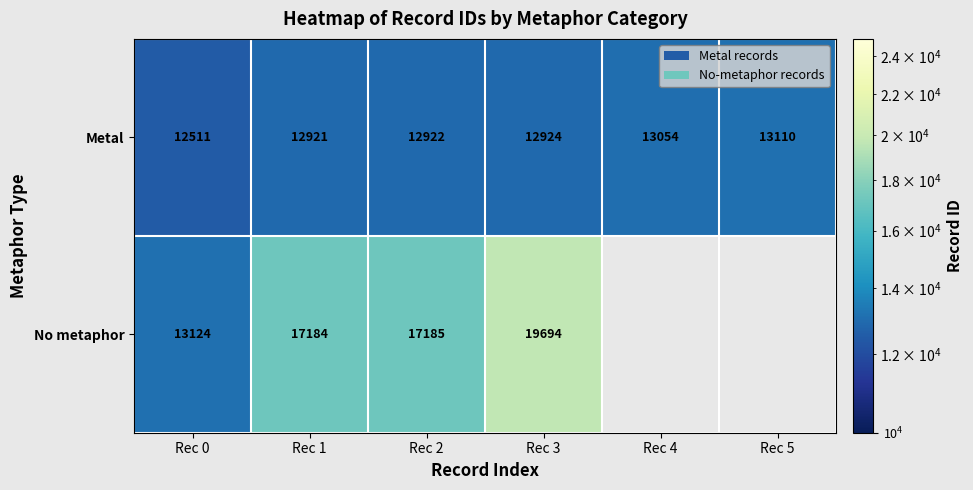

What is the average value of the Metal series?

12907